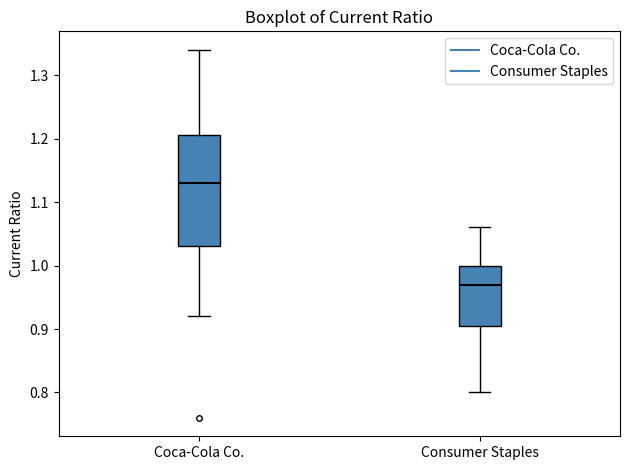

Where does the median line of the box for Consumer Staples sit on the y-axis? The values are not printed on the chart, so give them approximately, as read against the axis.

0.97